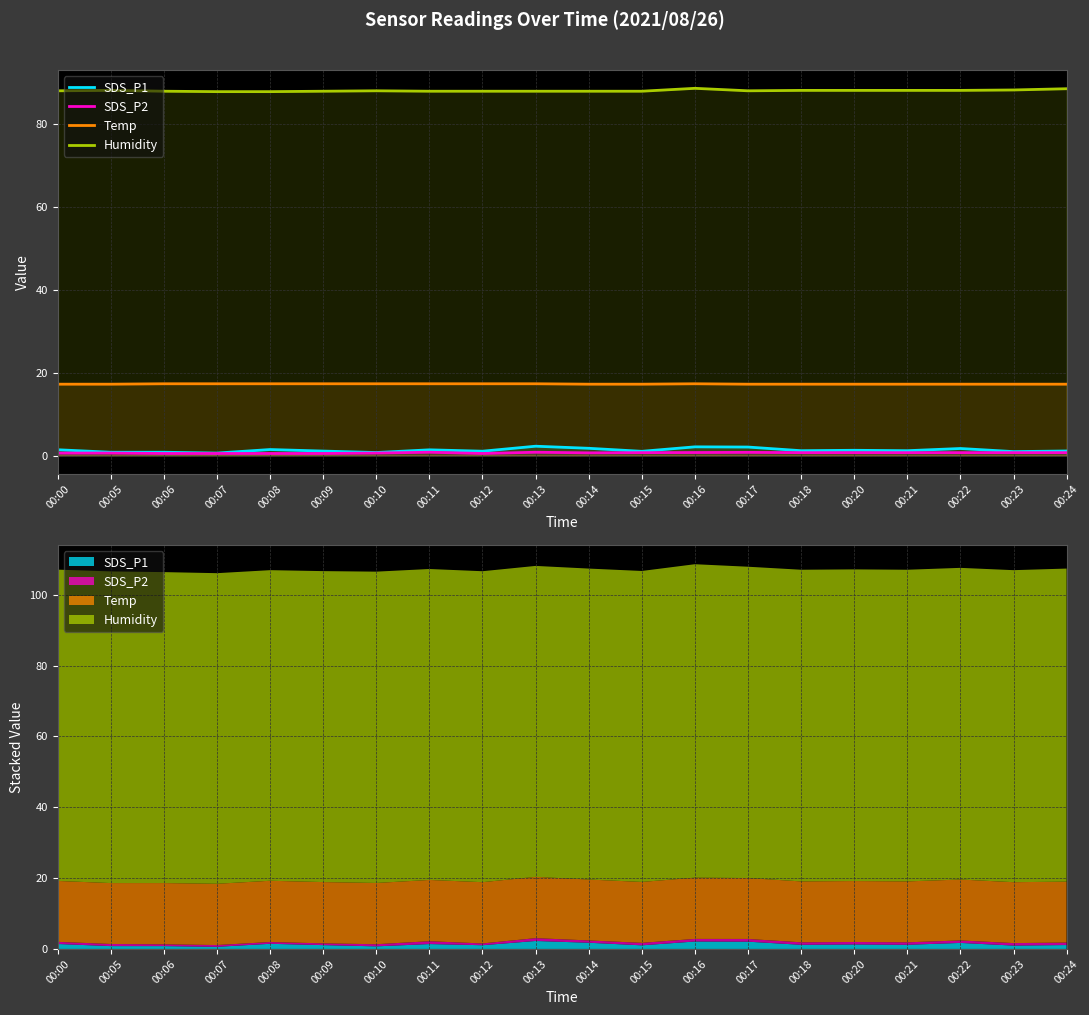

True or false: Temp has more than 1 points higher than both neighbors.

False